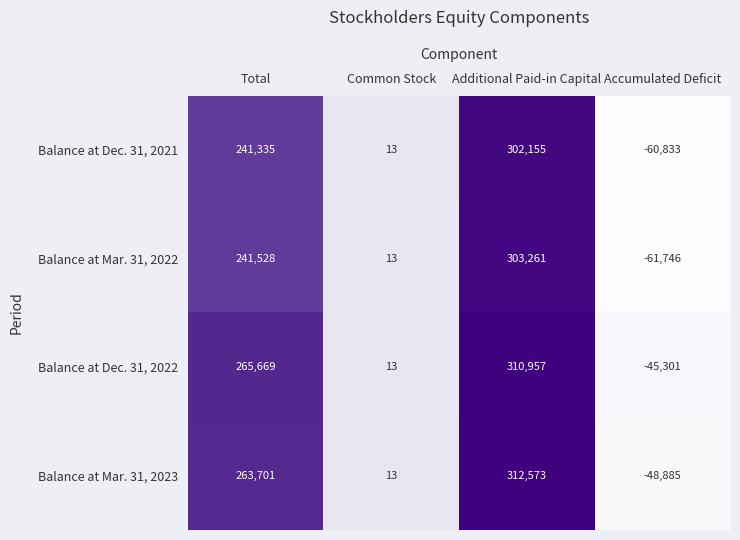

At which category is the sum across all series the highest?

Additional Paid-in Capital